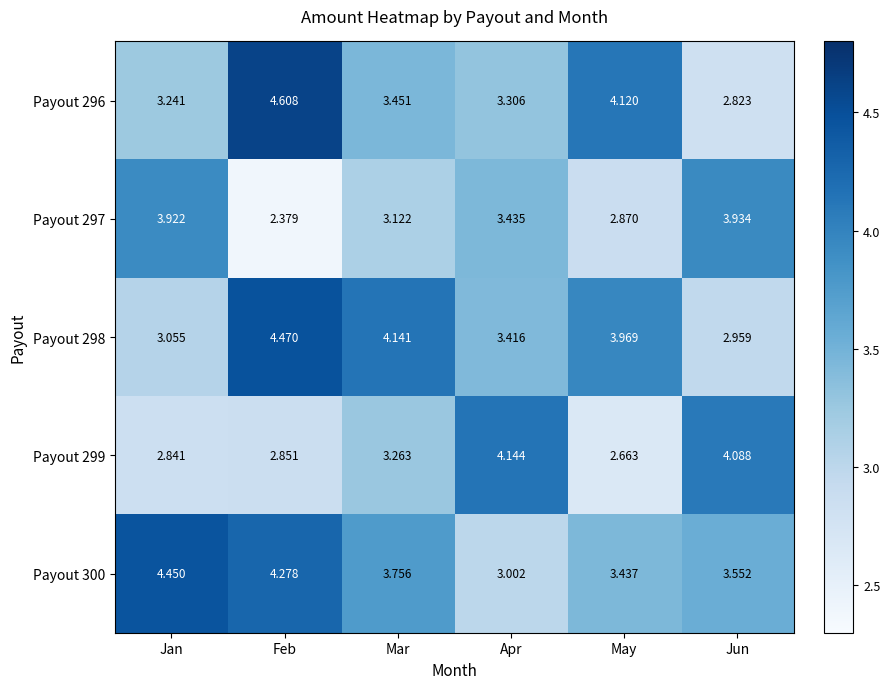

What is the difference between the highest and lowest values at Jan?

1.6